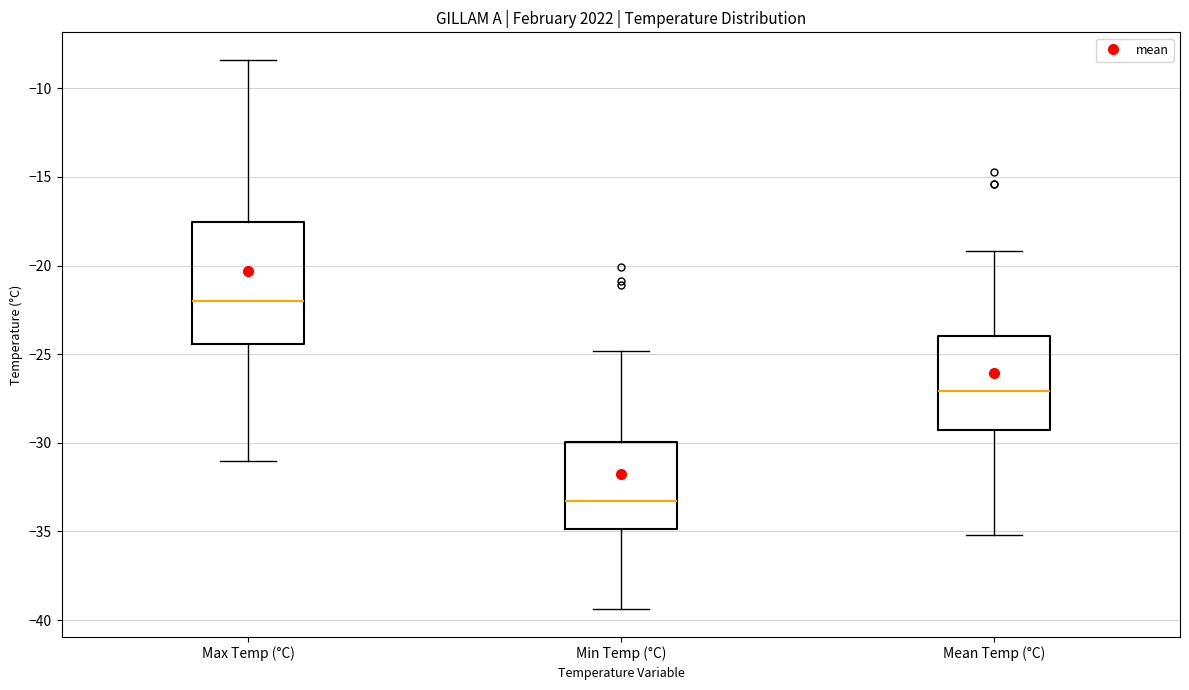

Where does the upper whisker of the box for Mean Temp (°C) end on the y-axis? The values are not printed on the chart, so give them approximately, as read against the axis.

-19.0